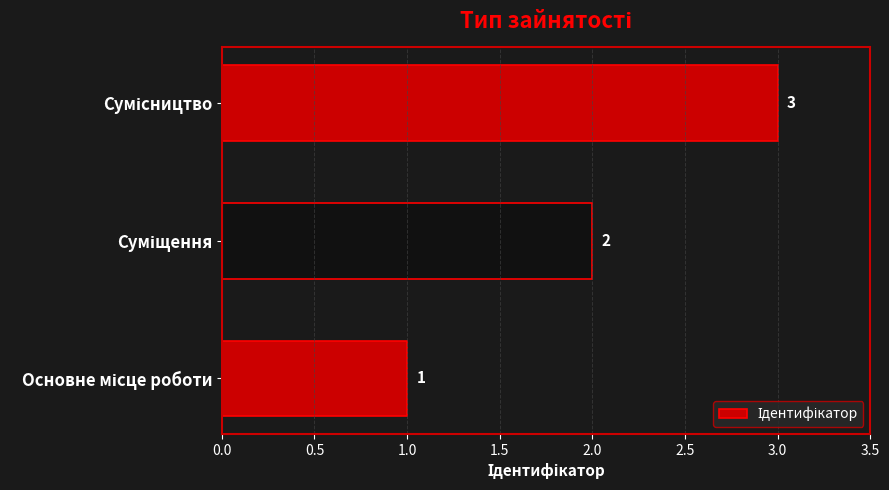

Count the values in the range 1 to 3.

3